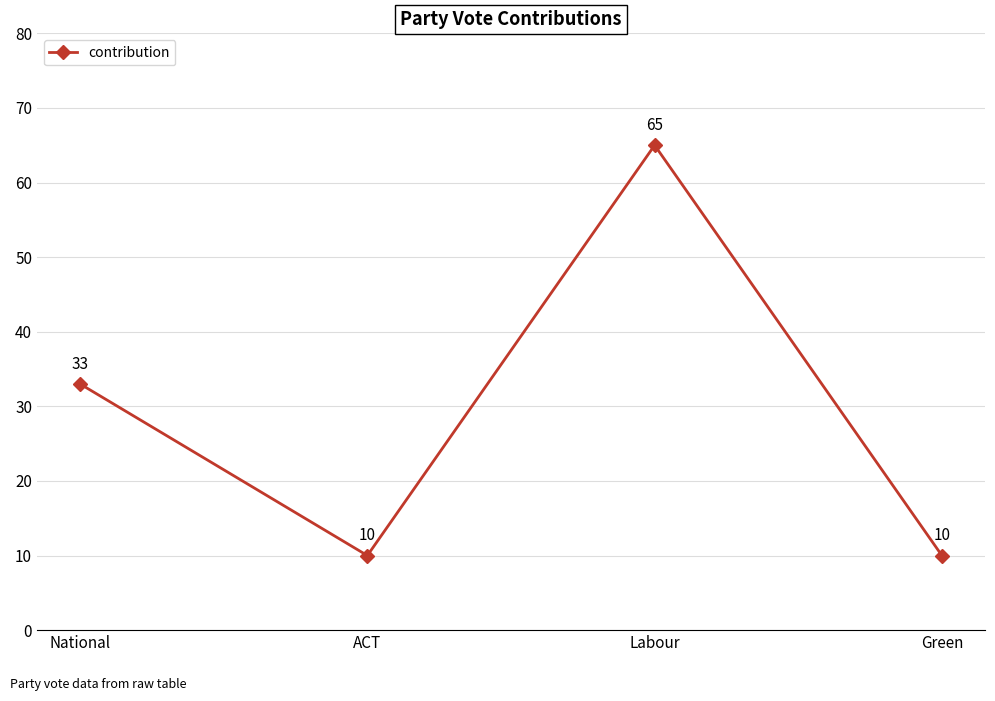

What is the ratio of the value at Labour to the value at ACT?

6.5